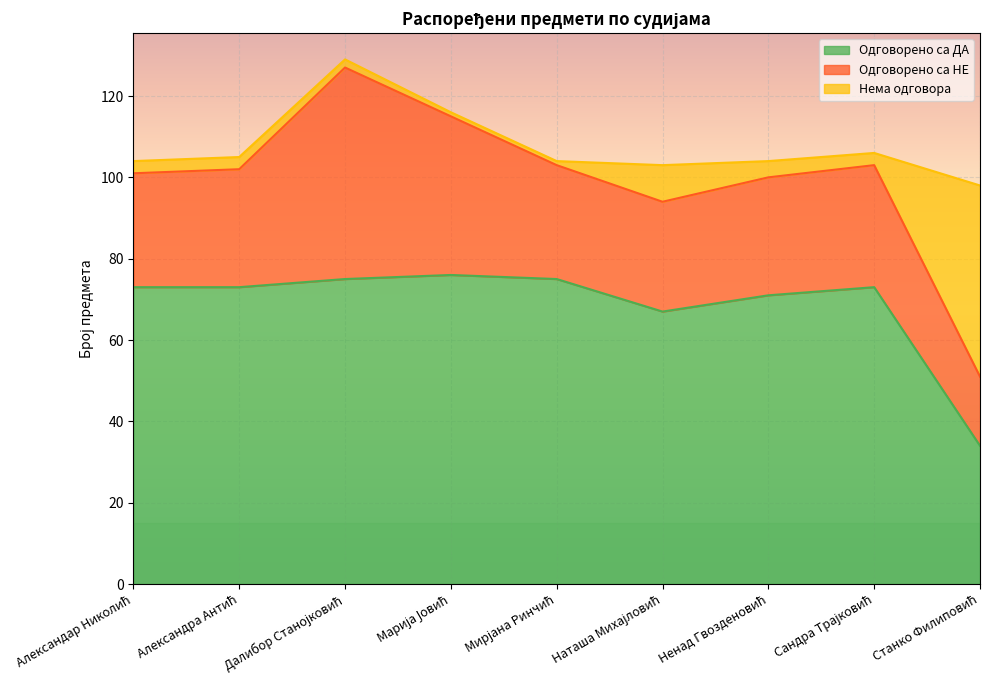

What is the difference between the maximum and minimum values in the Одговорено са ДА series?

42